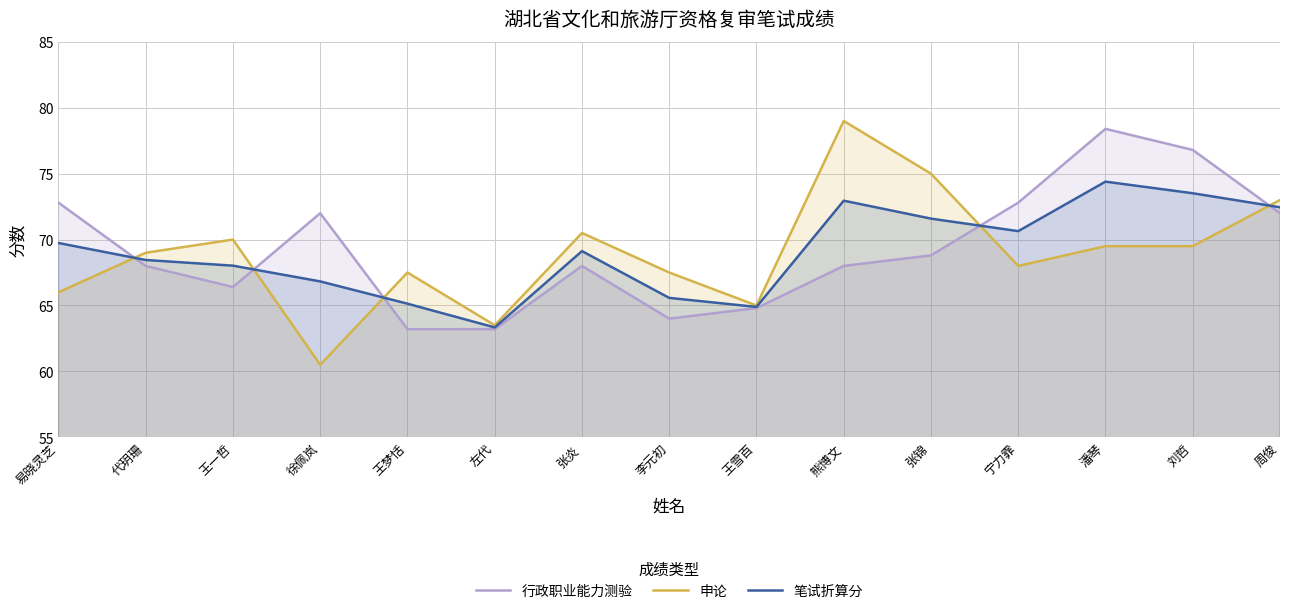

What is the sum of the 申论 values at 徐佩岚 and 李元初?

128.0